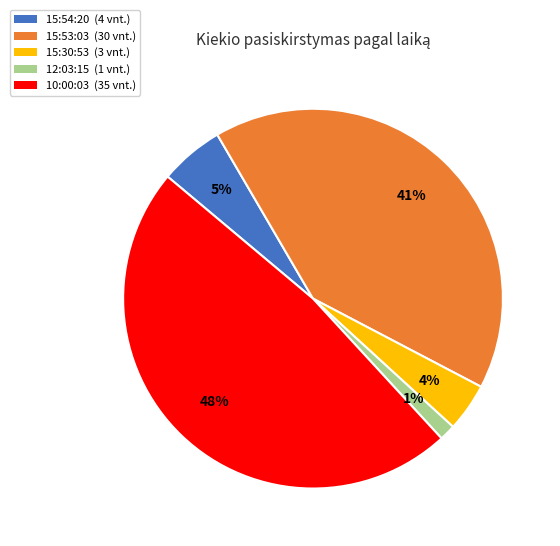

True or false: 15:30:53 (3 vnt.) accounts for 4% of the total.

True